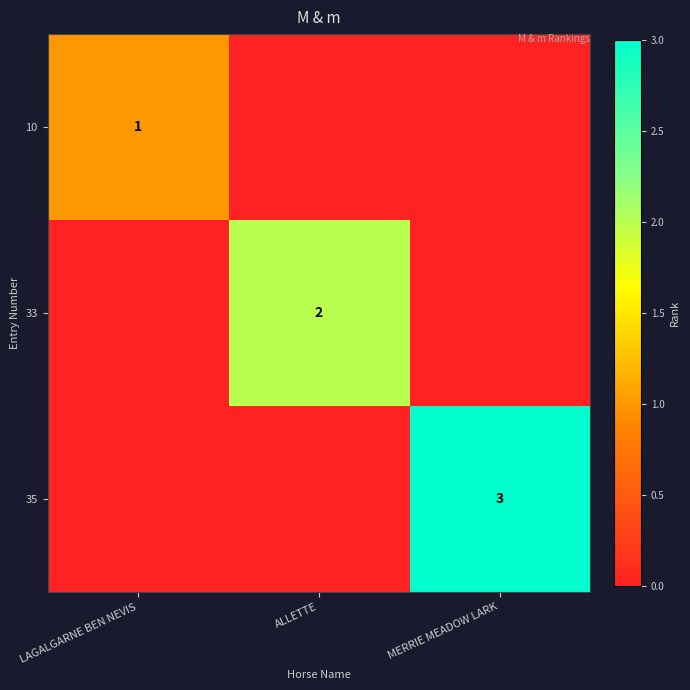

The 35 series shows 3 at MERRIE MEADOW LARK. True or false?

True